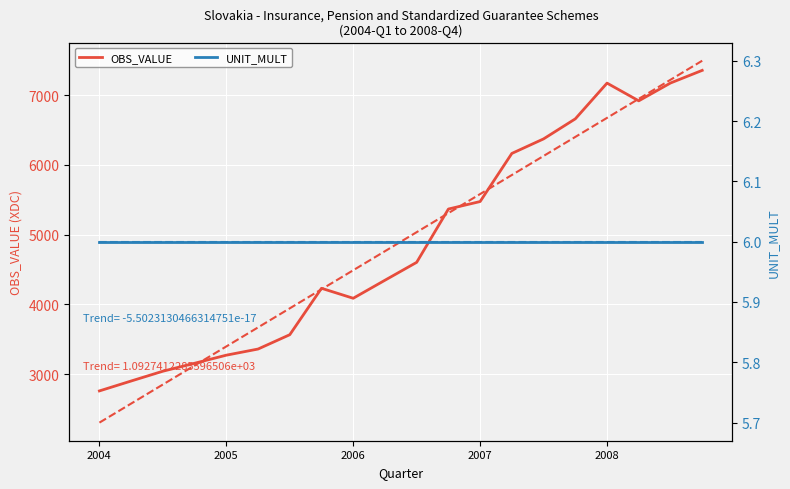

True or false: OBS_VALUE and UNIT_MULT intersect in this chart.

False